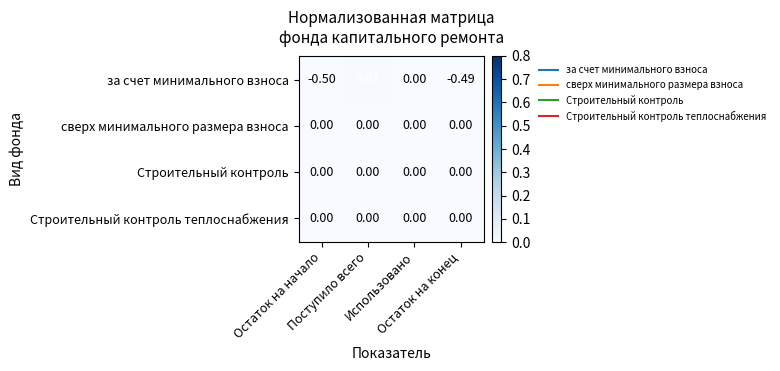

Which series has the largest range (max minus min)?

за счет минимального взноса